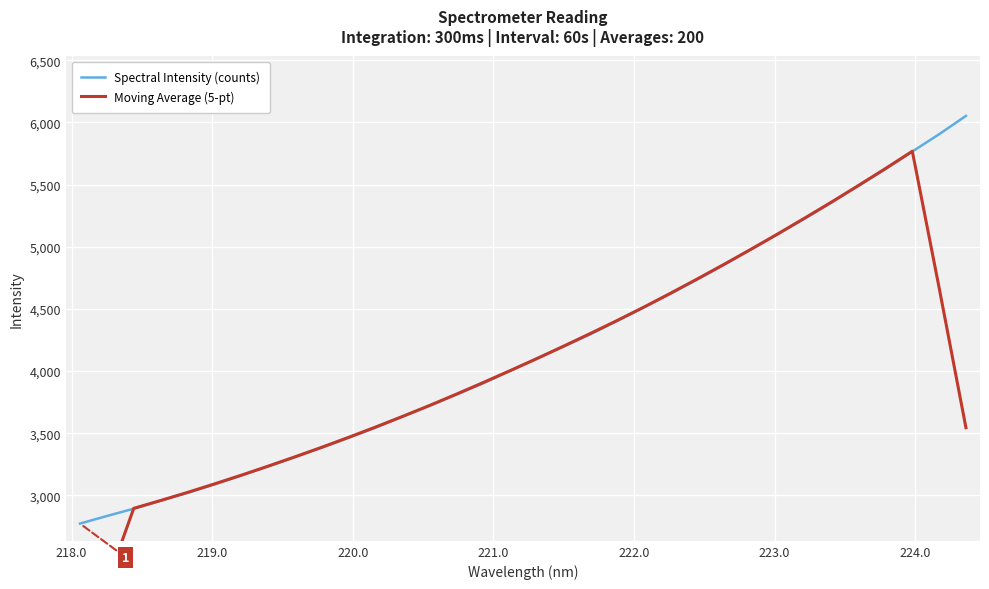

In Moving Average (5-pt), how many points are higher than both neighbors (excluding endpoints)?

1